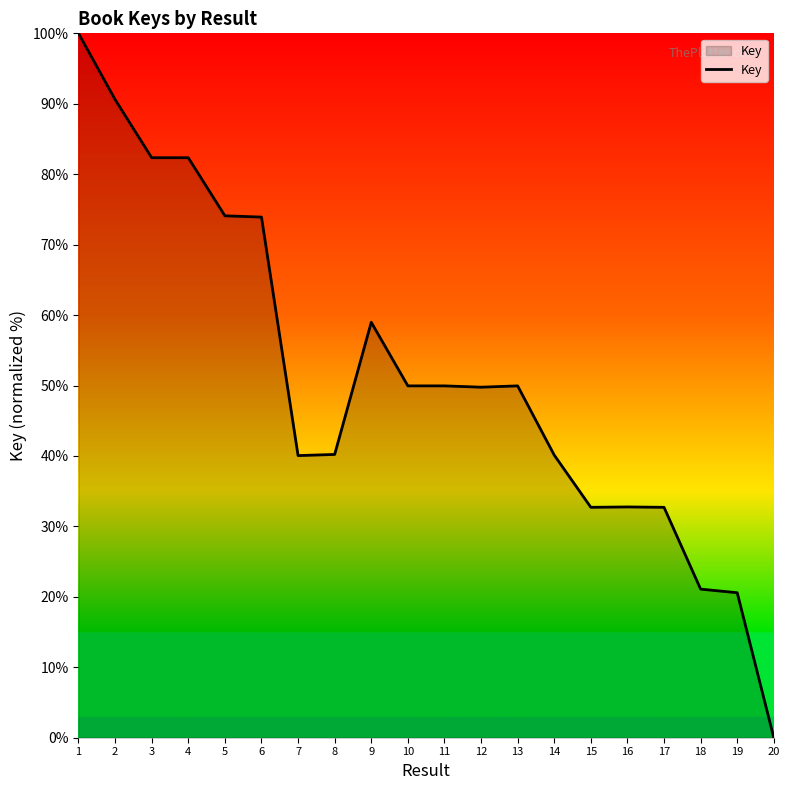

The chart shows a value of 49.9 at 13. True or false?

True